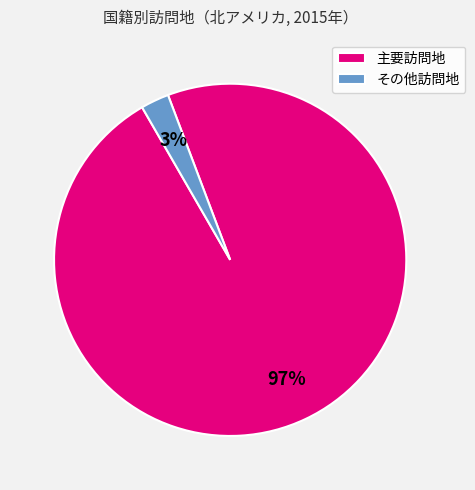

Is the sum of その他訪問地 and 主要訪問地 greater than half?

Yes